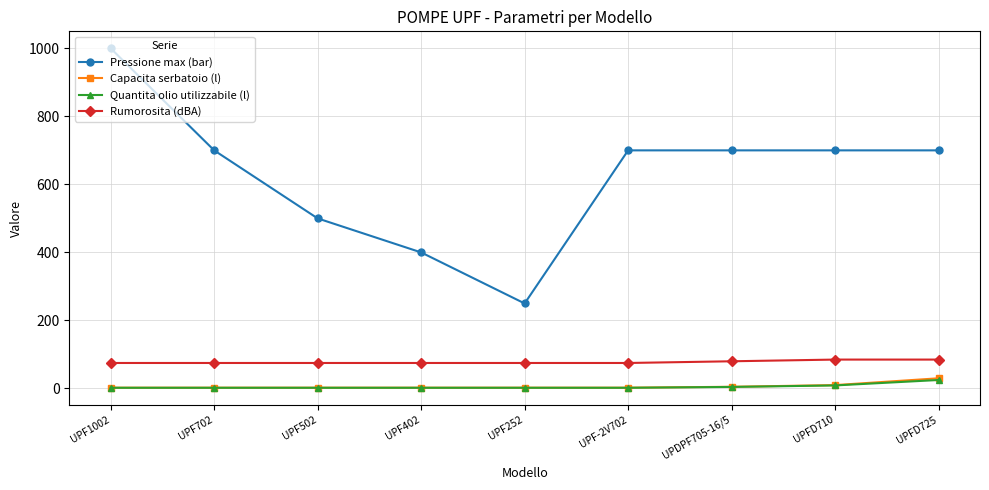

True or false: Pressione max (bar) and Rumorosita (dBA) intersect in this chart.

False